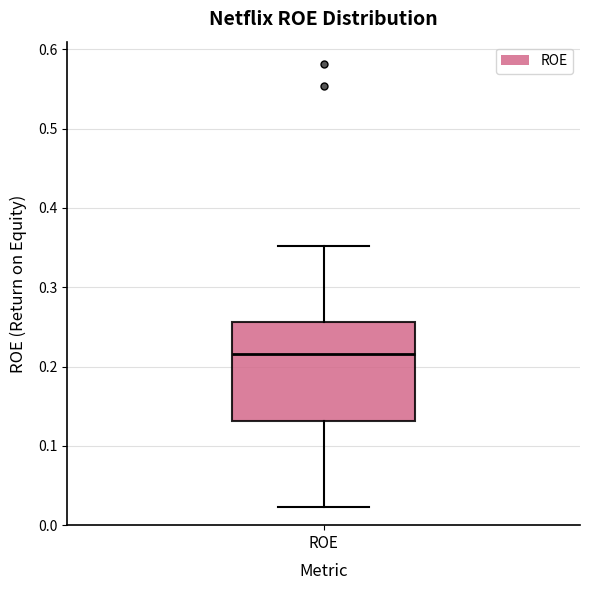

Transcribe this box plot: give where the median line is, the range the box spans, and where the two whiskers end, as read against the y-axis. The values are not printed on the chart, so give them approximately, as read against the axis.

median 0.22, box 0.13 to 0.26, whiskers 0.02 to 0.35